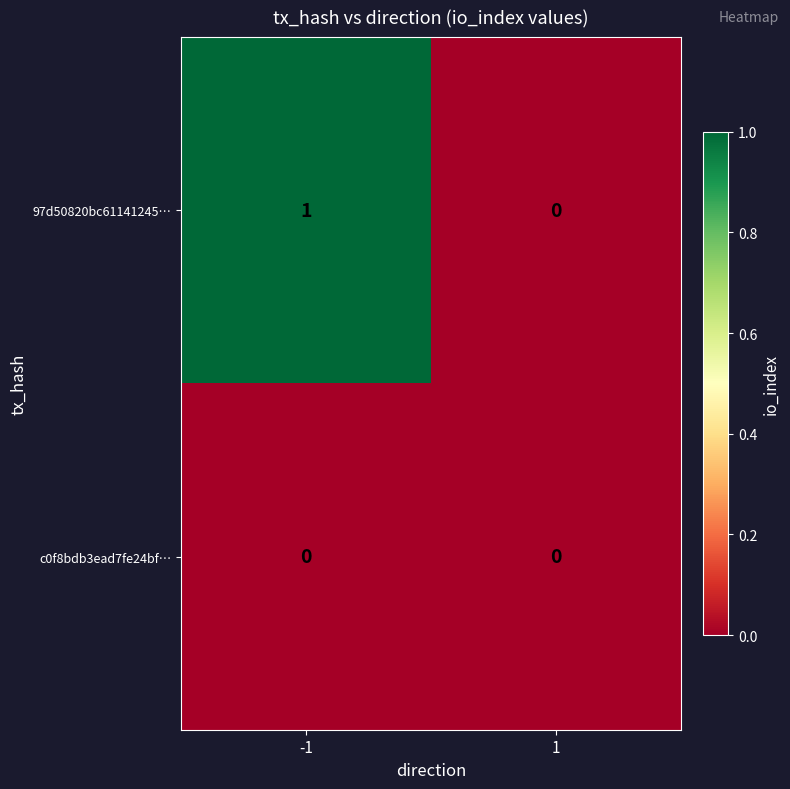

Reading left to right, list all the values displayed in this chart.

97d50820bc61141245…: -1=1	1=0
c0f8bdb3ead7fe24bf…: -1=0	1=0